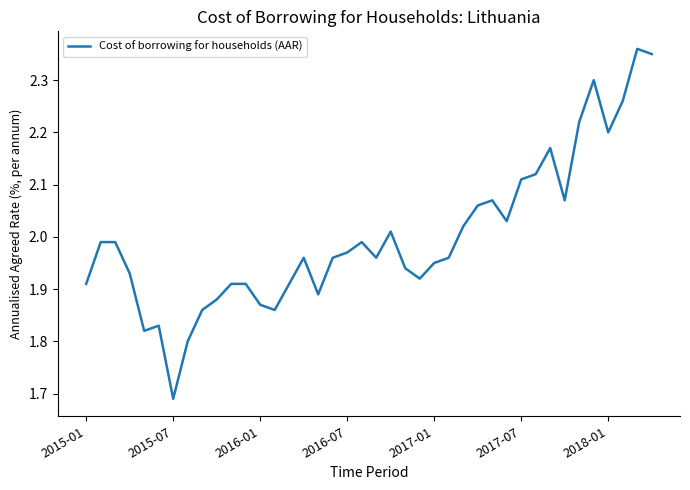

What is the difference between the maximum and minimum values?

0.7